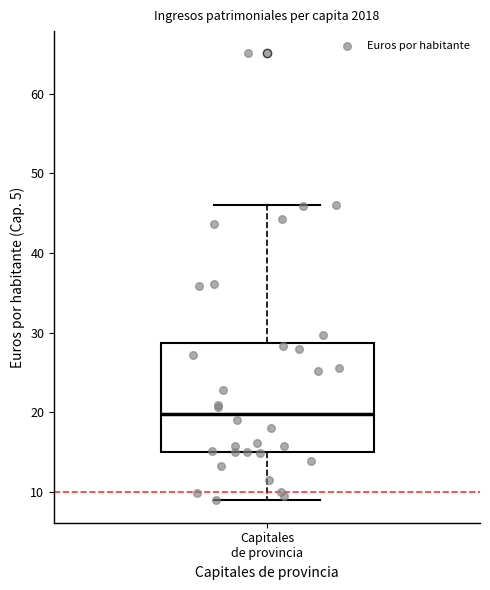

Read this box plot against the y-axis: the position of the median line, the range covered by the box, and the ends of both whiskers. The values are not printed on the chart, so give them approximately, as read against the axis.

median 20, box 15 to 29, whiskers 9 to 46